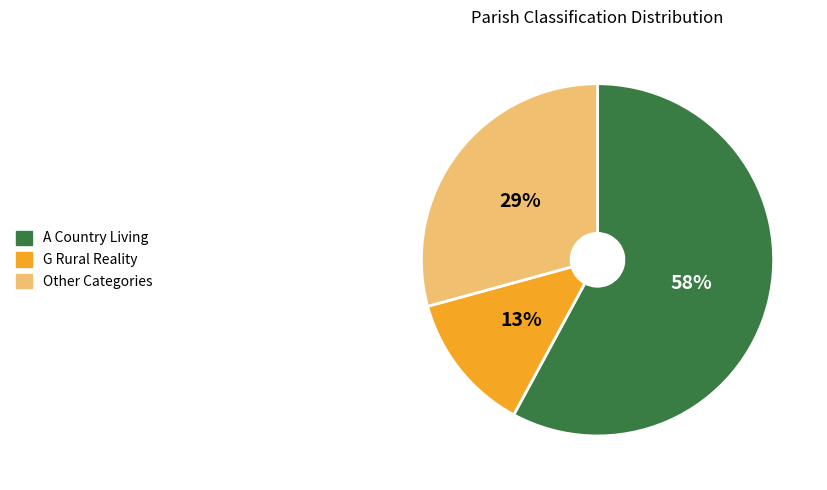

Which slice represents more than half of the pie?

A Country Living